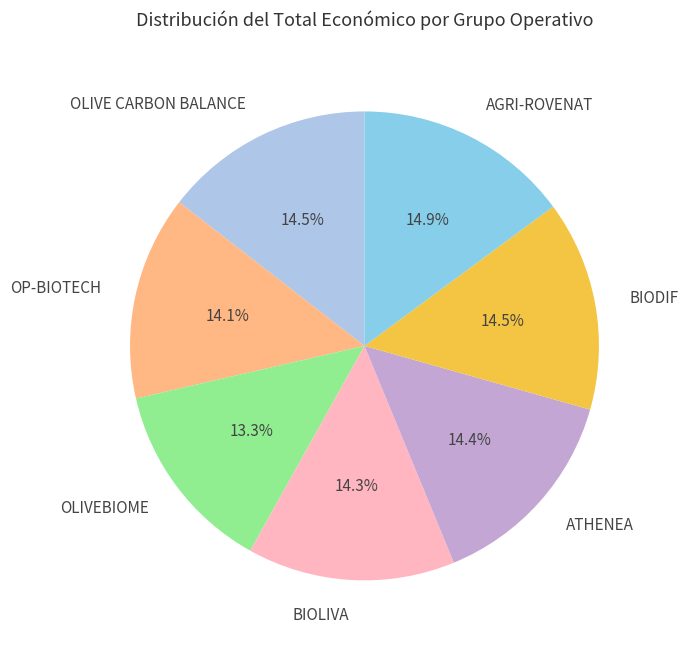

To the nearest percent, what percentage of the pie is OLIVEBIOME?

13%